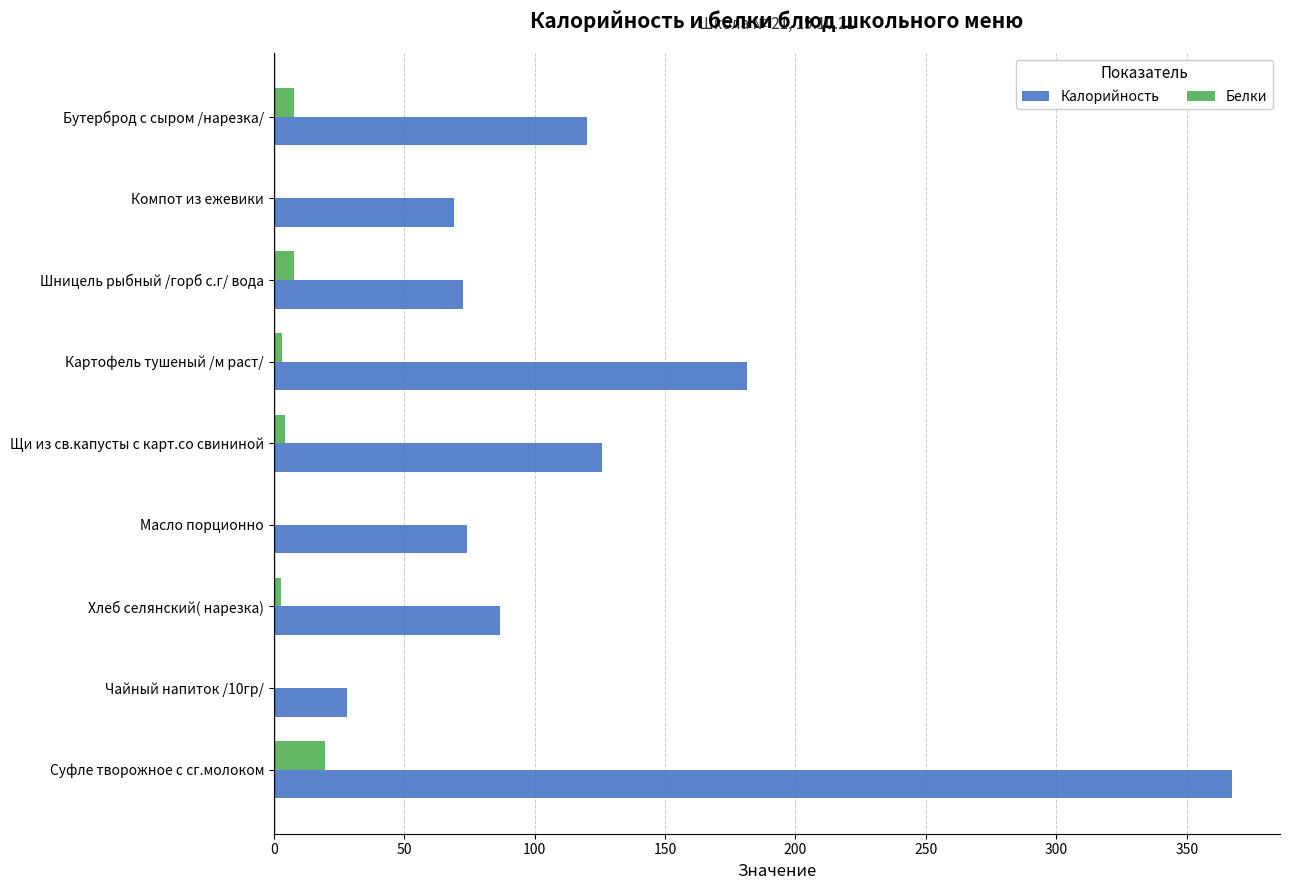

How many data points in Калорийность are above 86?

5